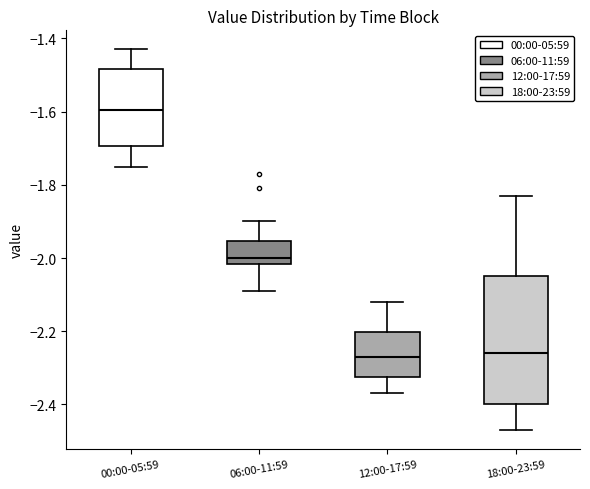

Where is the upper edge of the box for 18:00-23:59 on the y-axis? The values are not printed on the chart, so give them approximately, as read against the axis.

-2.04